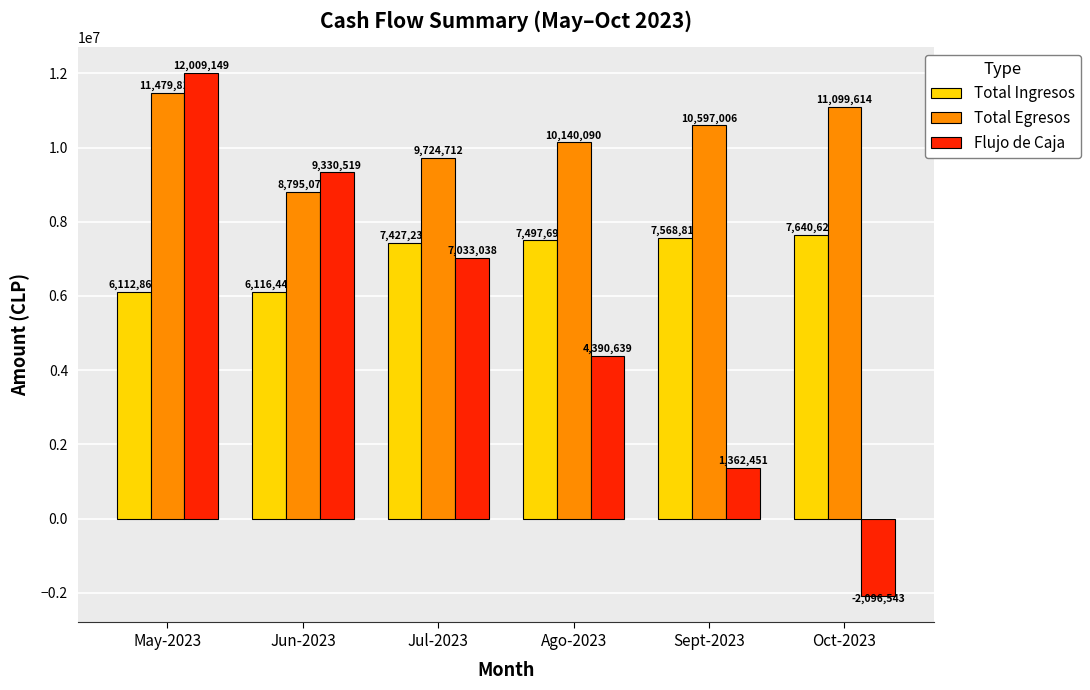

At which label is Flujo de Caja closest to 4956303?

Ago-2023